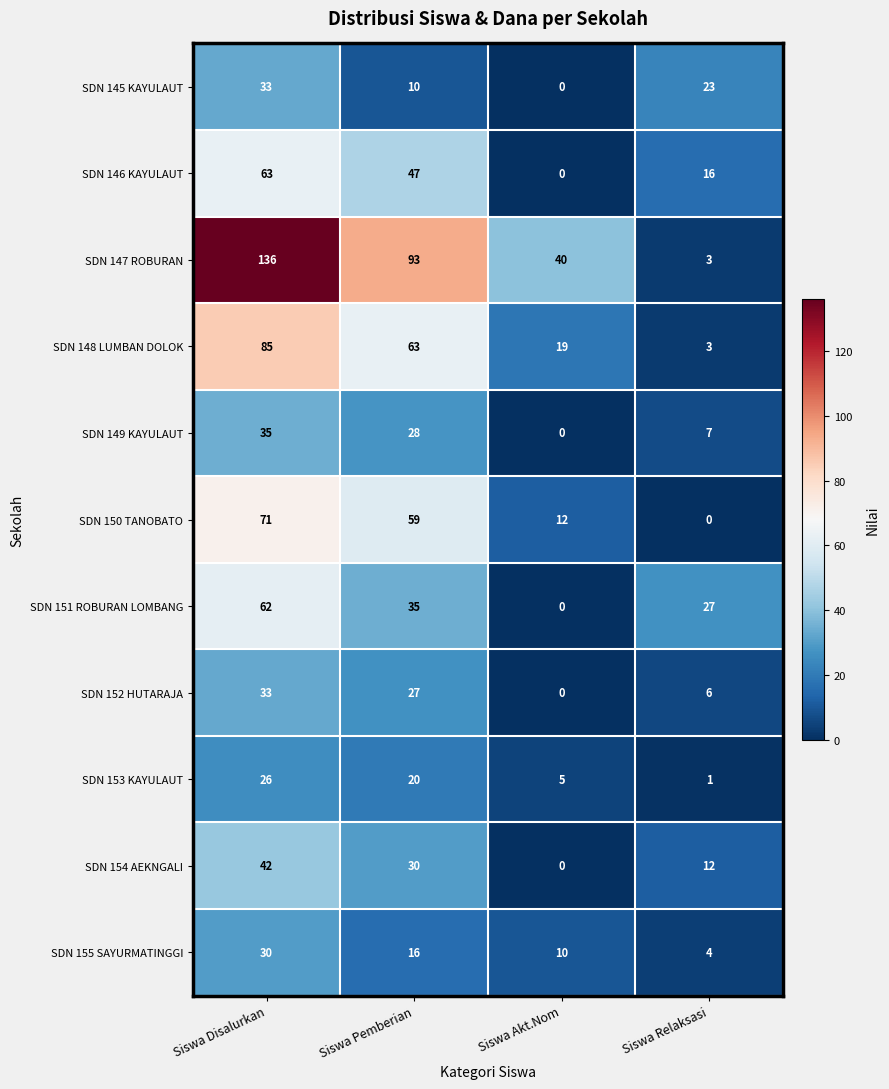

At which category is the sum across all series the highest?

Siswa Disalurkan